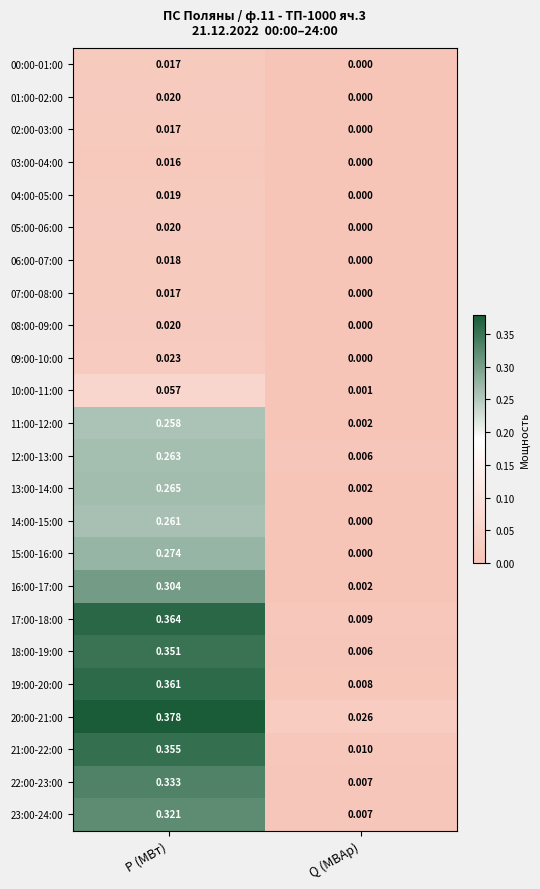

List the labels in order of 02:00-03:00 value, largest first.

P (МВт), Q (МВАр)